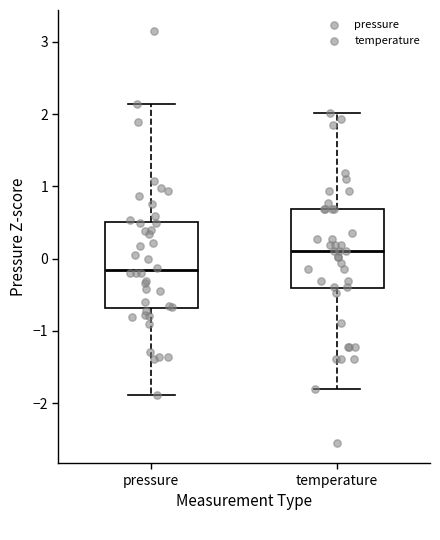

Reading left to right, transcribe this box plot: for each box, give where its median line is, the range the box spans, and where its two whiskers end, as read against the y-axis. The values are not printed on the chart, so give them approximately, as read against the axis.

pressure: median -0.2, box -0.7 to 0.5, whiskers -1.9 to 2.1
temperature: median 0.1, box -0.4 to 0.7, whiskers -1.8 to 2.0